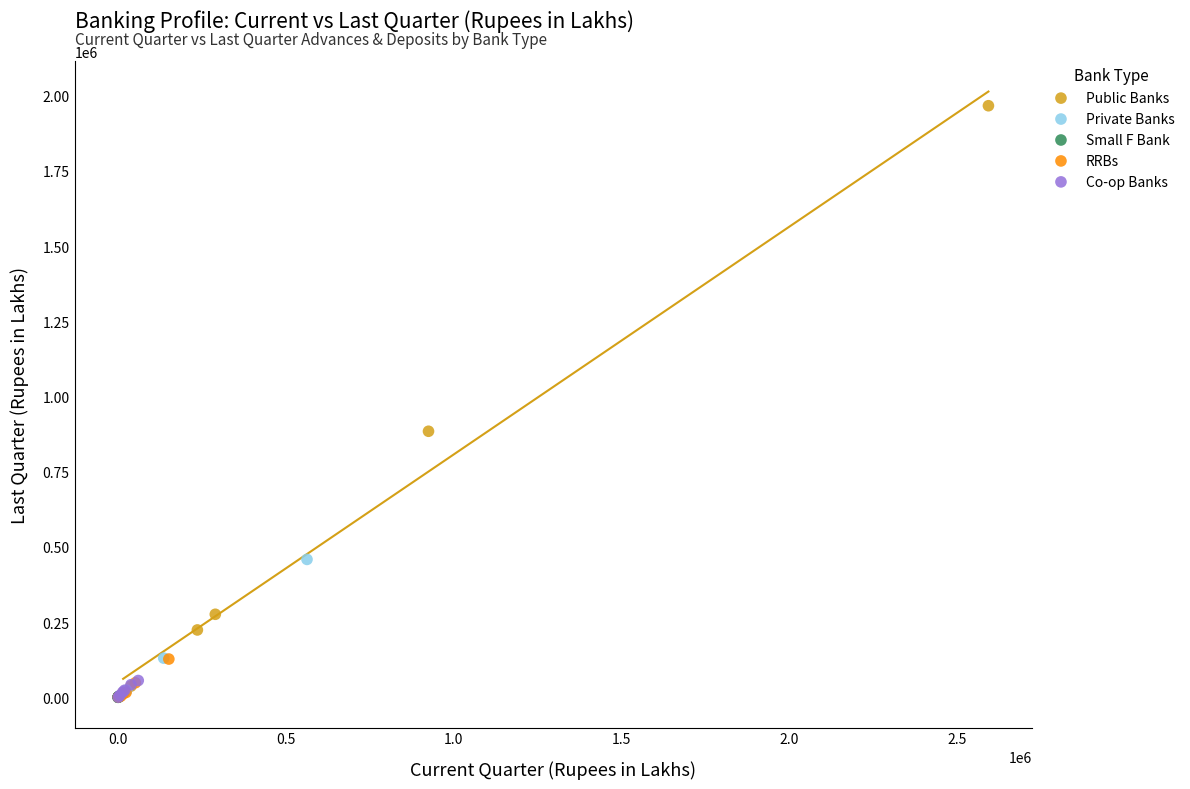

Which series has the widest spread of Y values?

Public Banks